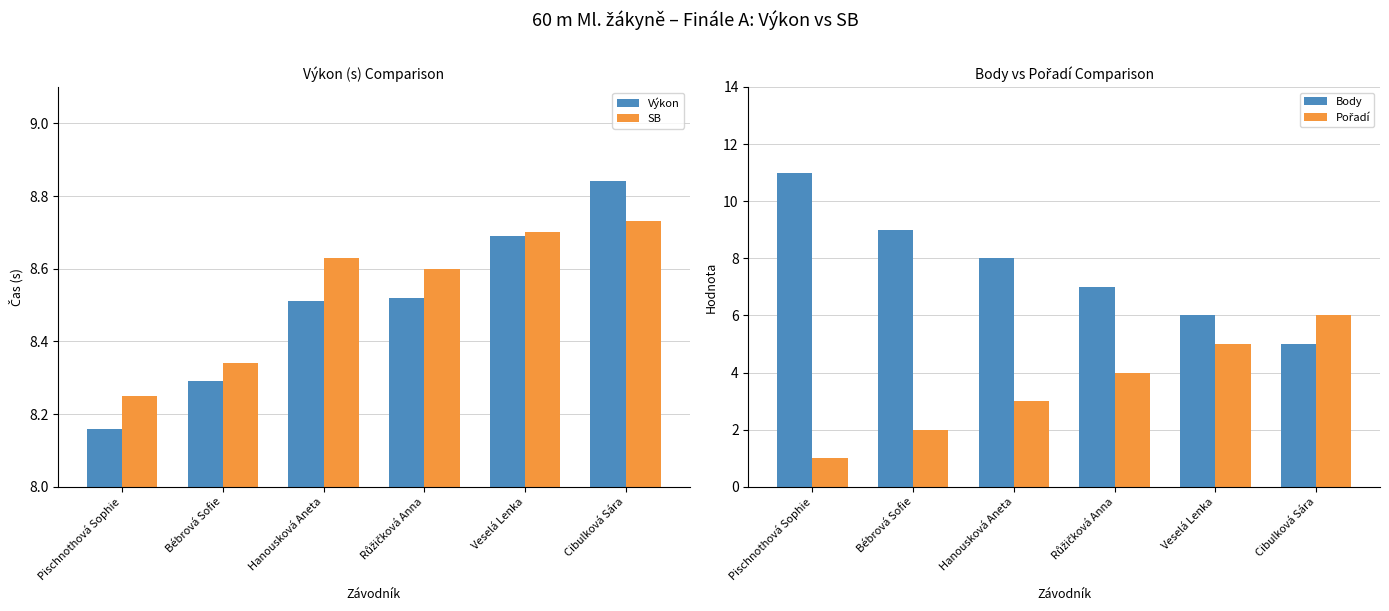

Reading left to right, transcribe all the data shown in this chart.

Výkon: Pischnothová Sophie=8.2	Bébrová Sofie=8.3	Hanousková Aneta=8.5	Růžičková Anna=8.5	Veselá Lenka=8.7	Cibulková Sára=8.8
SB: Pischnothová Sophie=8.2	Bébrová Sofie=8.3	Hanousková Aneta=8.6	Růžičková Anna=8.6	Veselá Lenka=8.7	Cibulková Sára=8.7
Body: Pischnothová Sophie=11.0	Bébrová Sofie=9.0	Hanousková Aneta=8.0	Růžičková Anna=7.0	Veselá Lenka=6.0	Cibulková Sára=5.0
Pořadí: Pischnothová Sophie=1.0	Bébrová Sofie=2.0	Hanousková Aneta=3.0	Růžičková Anna=4.0	Veselá Lenka=5.0	Cibulková Sára=6.0